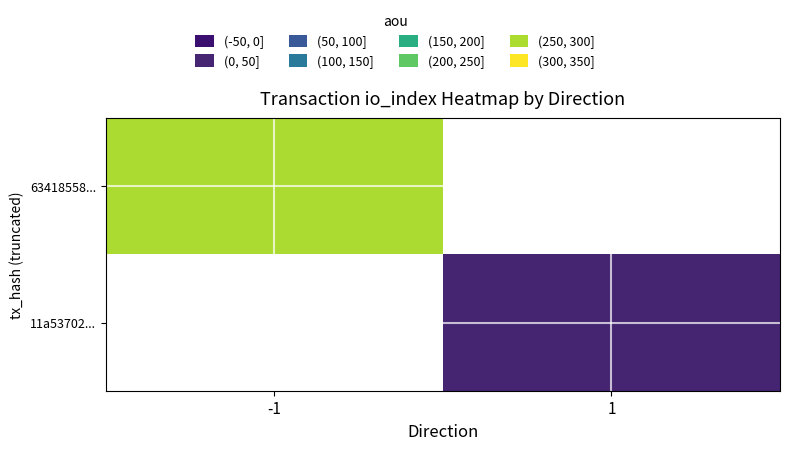

List the labels in order of 63418558... value, largest first.

-1, 1